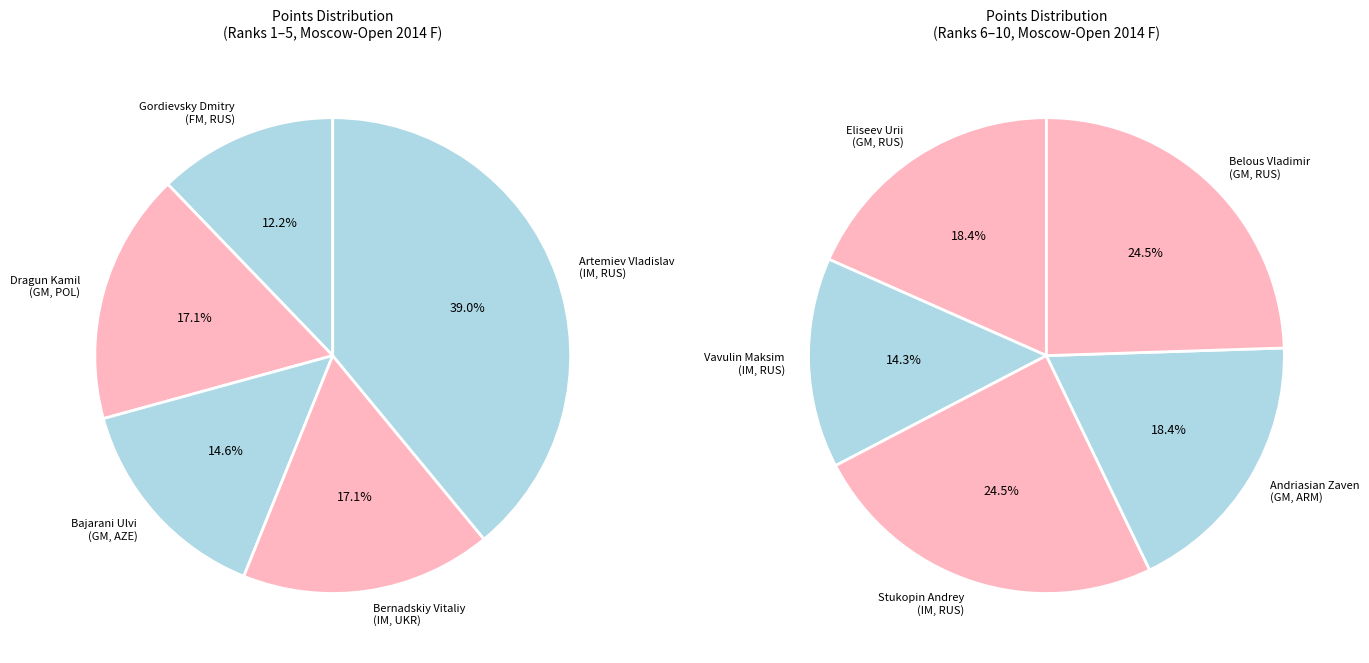

What is the ratio of the value at GM (Belous) to the value at IM (Artemiev)?

0.8